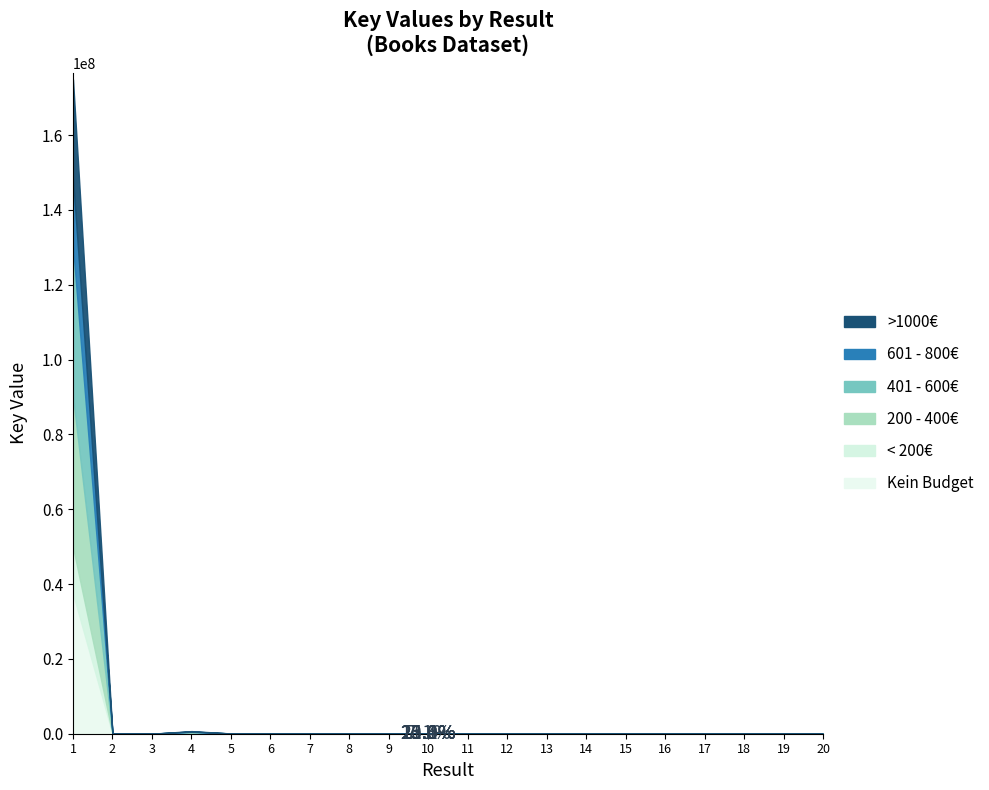

What is the value of the 7th point from the left?

75610